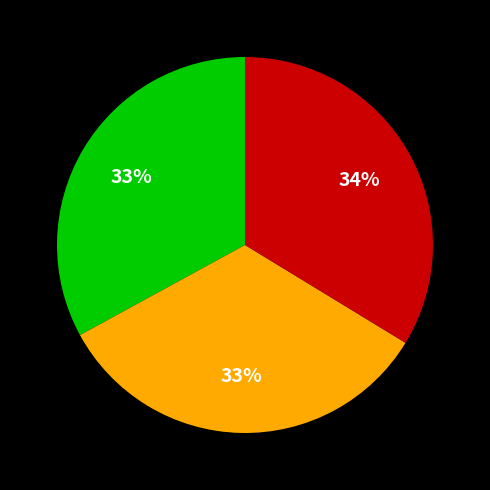

To the nearest percent, what is the average slice percentage?

33%